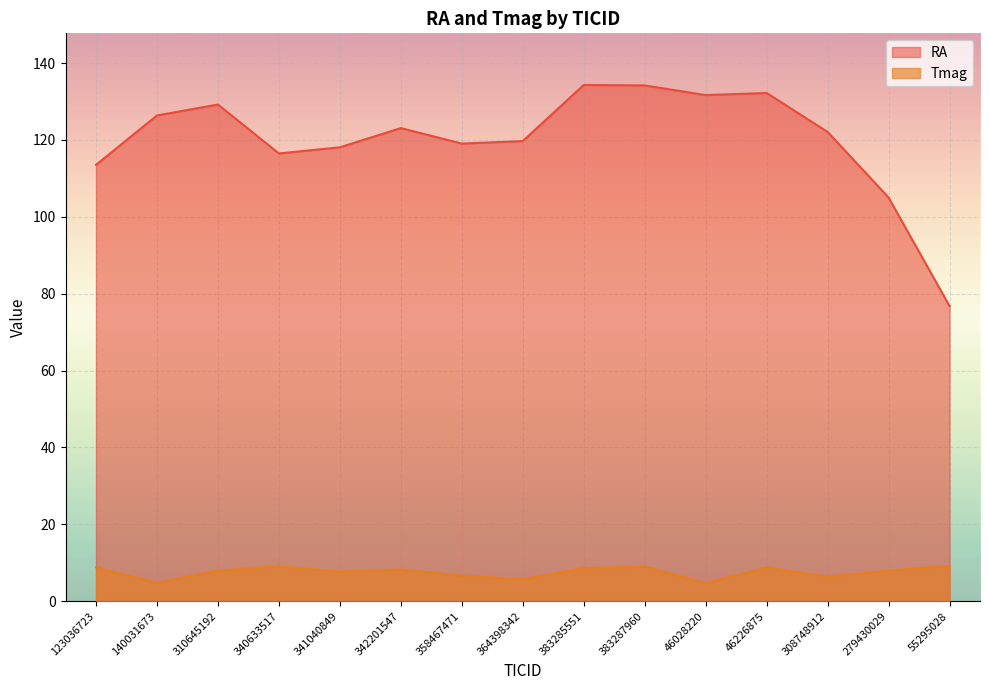

True or false: RA and Tmag intersect in this chart.

False